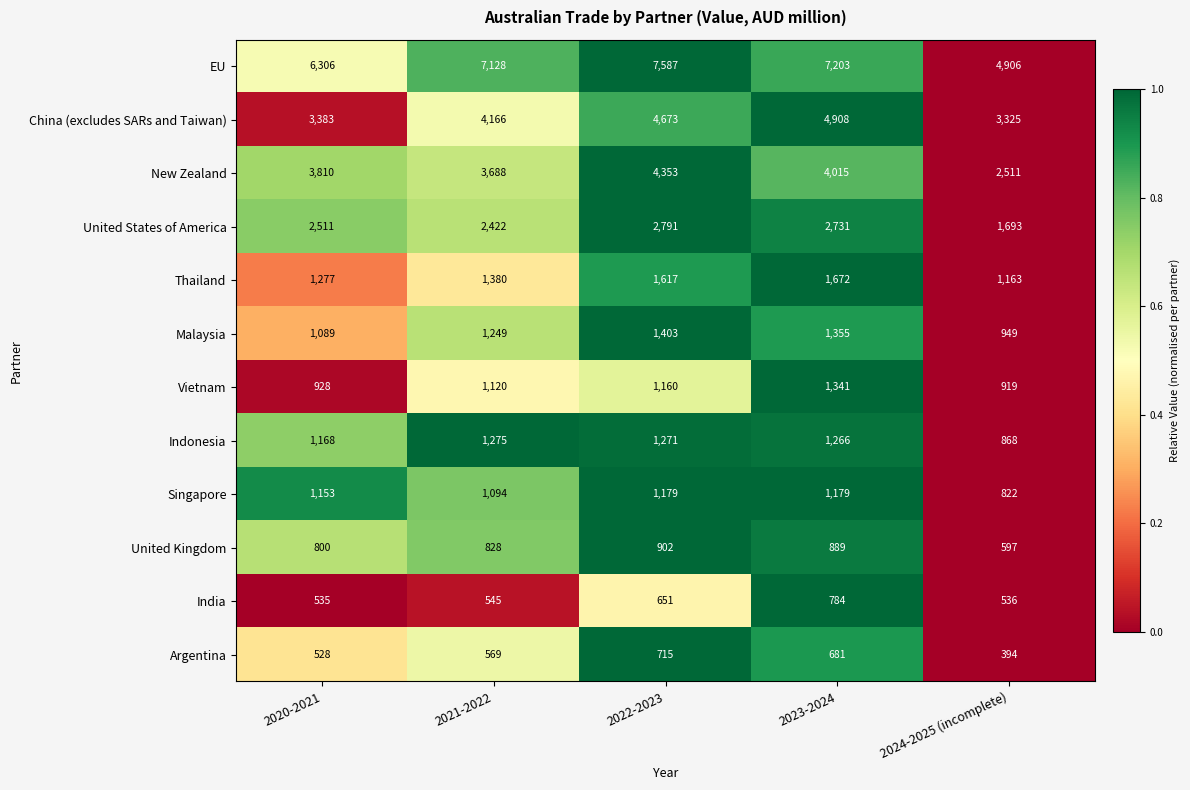

How many categories are shown in the chart?

5